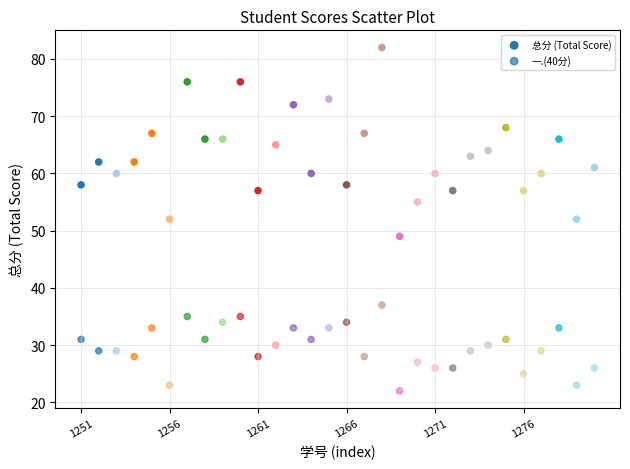

How many points are shown in the scatter plot?

60